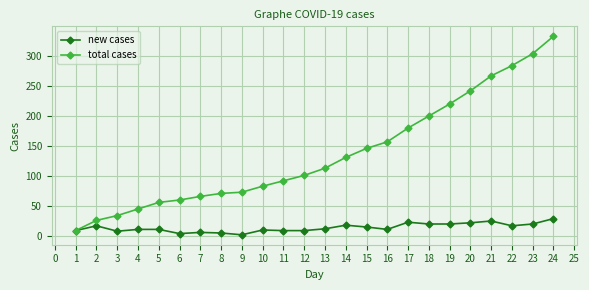

Which series changed the most between 2 and 18?

total cases